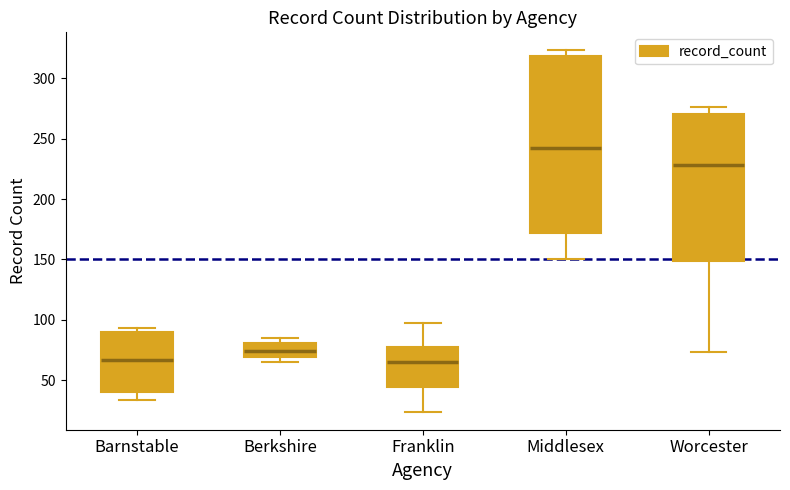

Where does the median line of the box for Worcester sit on the y-axis? The values are not printed on the chart, so give them approximately, as read against the axis.

230